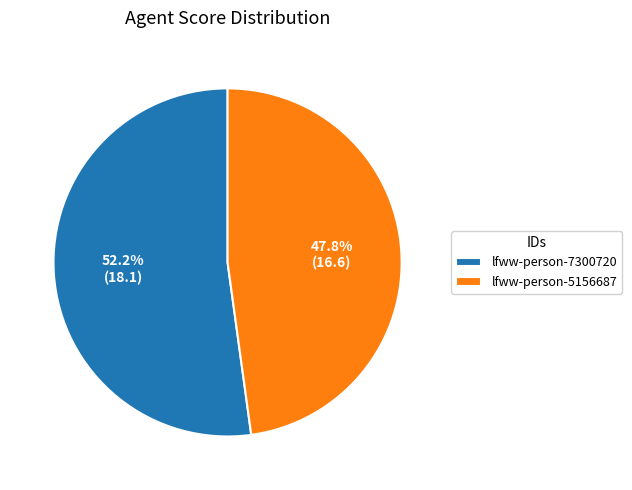

Rank the categories by value from highest to lowest.

lfww-person-7300720, lfww-person-5156687